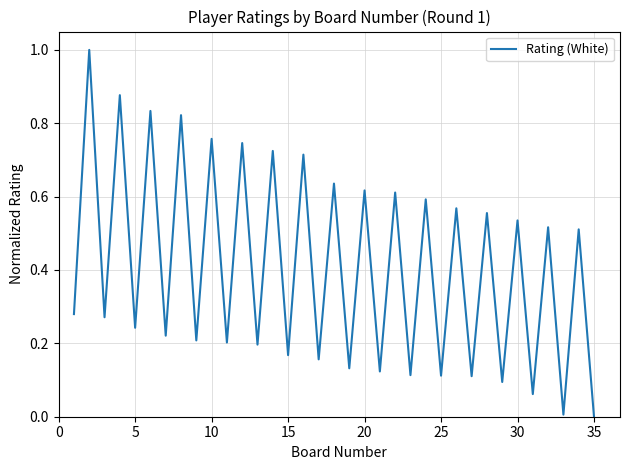

What is the greatest value displayed?

1.0